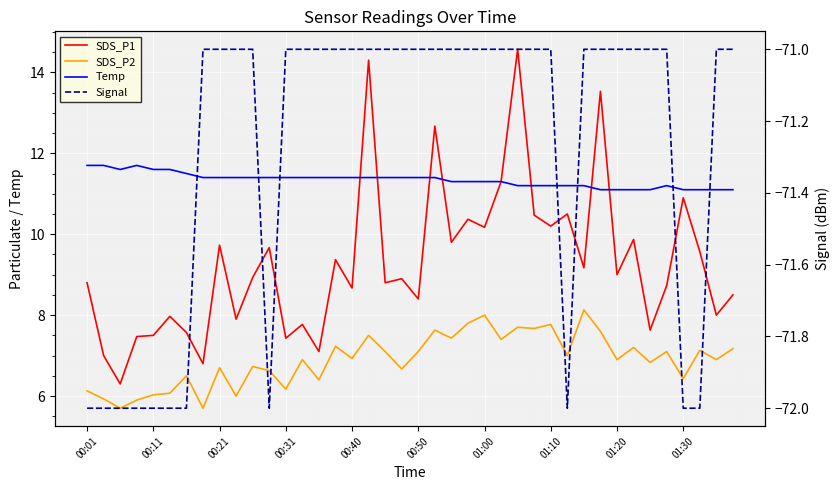

Rank the series by their maximum value, from highest to lowest.

SDS_P1, Temp, SDS_P2, Signal